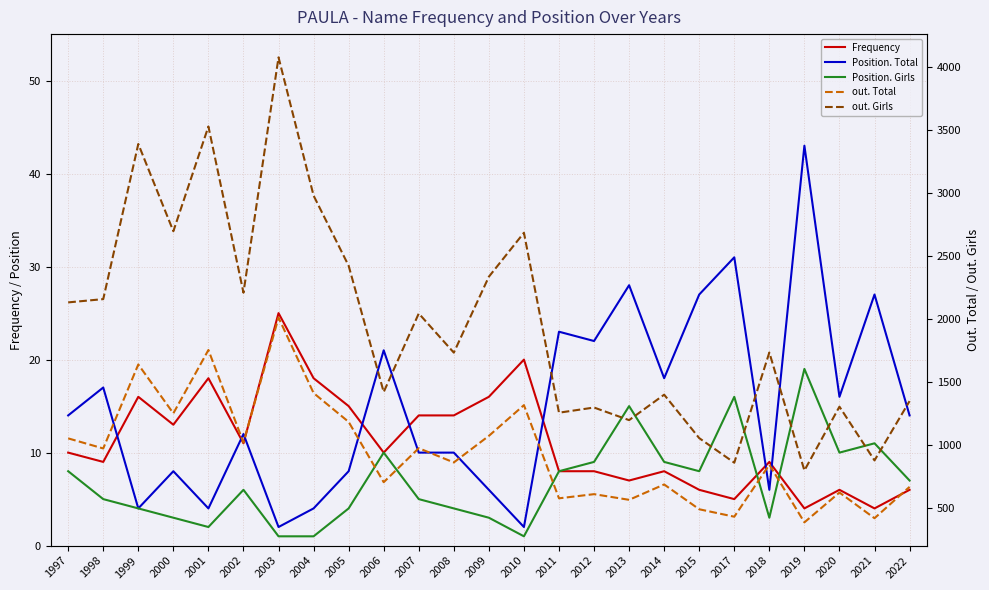

Reading left to right, extract all data points from this chart.

Frequency: 1997=10	1998=9	1999=16	2000=13	2001=18	2002=11	2003=25	2004=18	2005=15	2006=10	2007=14	2008=14	2009=16	2010=20	2011=8	2012=8	2013=7	2014=8	2015=6	2017=5	2018=9	2019=4	2020=6	2021=4	2022=6
Position. Total: 1997=14	1998=17	1999=4	2000=8	2001=4	2002=12	2003=2	2004=4	2005=8	2006=21	2007=10	2008=10	2009=6	2010=2	2011=23	2012=22	2013=28	2014=18	2015=27	2017=31	2018=6	2019=43	2020=16	2021=27	2022=14
Position. Girls: 1997=8	1998=5	1999=4	2000=3	2001=2	2002=6	2003=1	2004=1	2005=4	2006=10	2007=5	2008=4	2009=3	2010=1	2011=8	2012=9	2013=15	2014=9	2015=8	2017=16	2018=3	2019=19	2020=10	2021=11	2022=7
out. Total: 1997=1052	1998=972	1999=1639	2000=1251	2001=1754	2002=1019	2003=2011	2004=1412	2005=1183	2006=704	2007=974	2008=861	2009=1072	2010=1316	2011=576	2012=609	2013=564	2014=686	2015=489	2017=430	2018=843	2019=385	2020=622	2021=418	2022=667
out. Girls: 1997=2132	1998=2158	1999=3390	2000=2697	2001=3529	2002=2209	2003=4078	2004=2980	2005=2423	2006=1420	2007=2044	2008=1733	2009=2336	2010=2685	2011=1256	2012=1297	2013=1197	2014=1399	2015=1054	2017=859	2018=1734	2019=797	2020=1304	2021=877	2022=1348